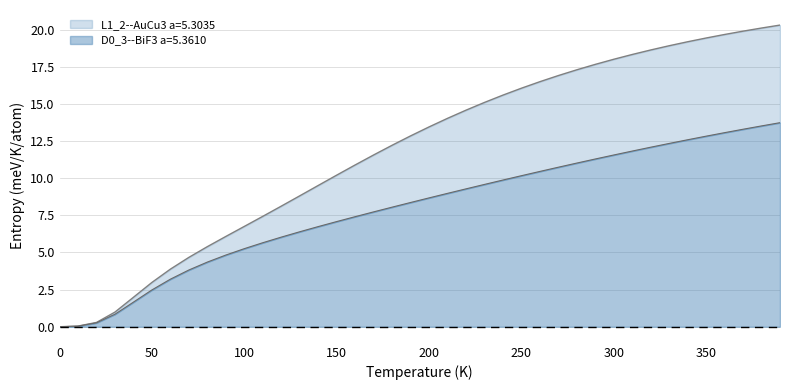

What is the difference between the maximum and minimum values in the L1_2--AuCu3 a=5.3035 series?

20.3